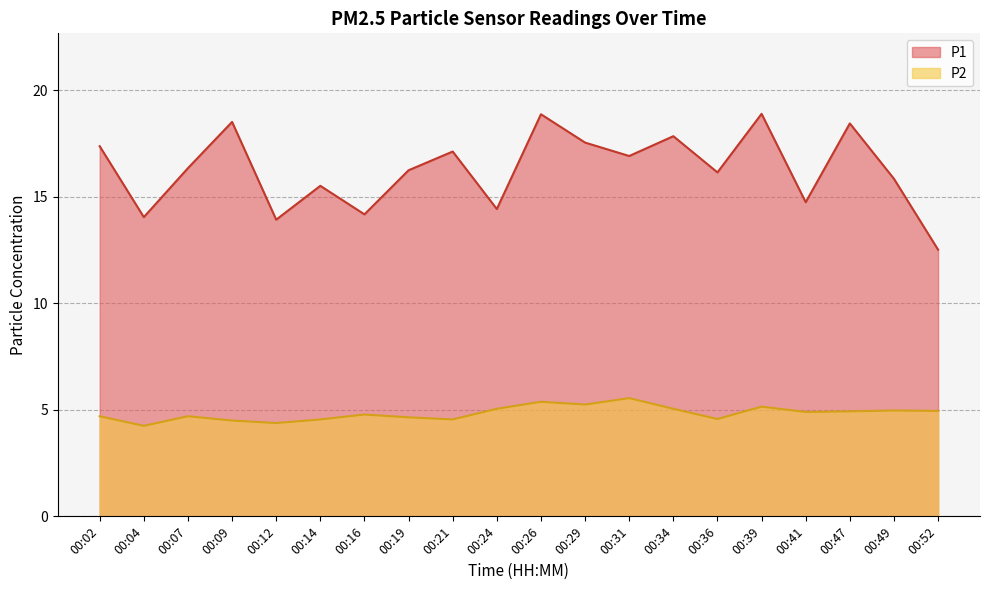

Rank the series by their maximum value, from highest to lowest.

P1, P2